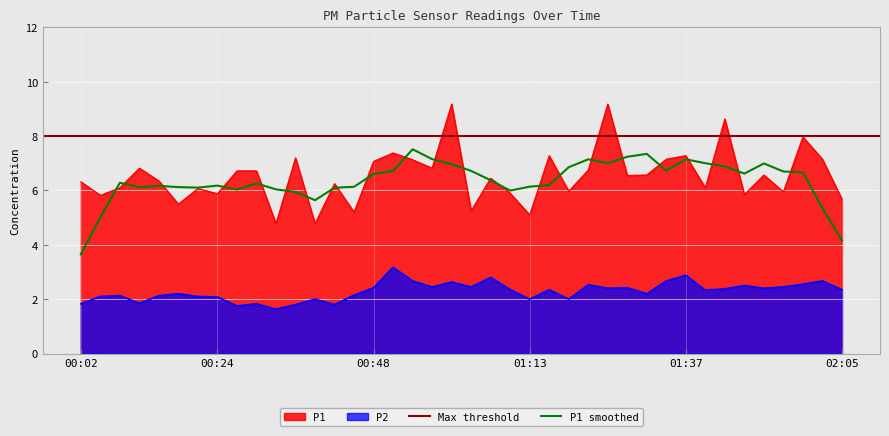

Between 00:30 and 01:07, which is larger?

00:30